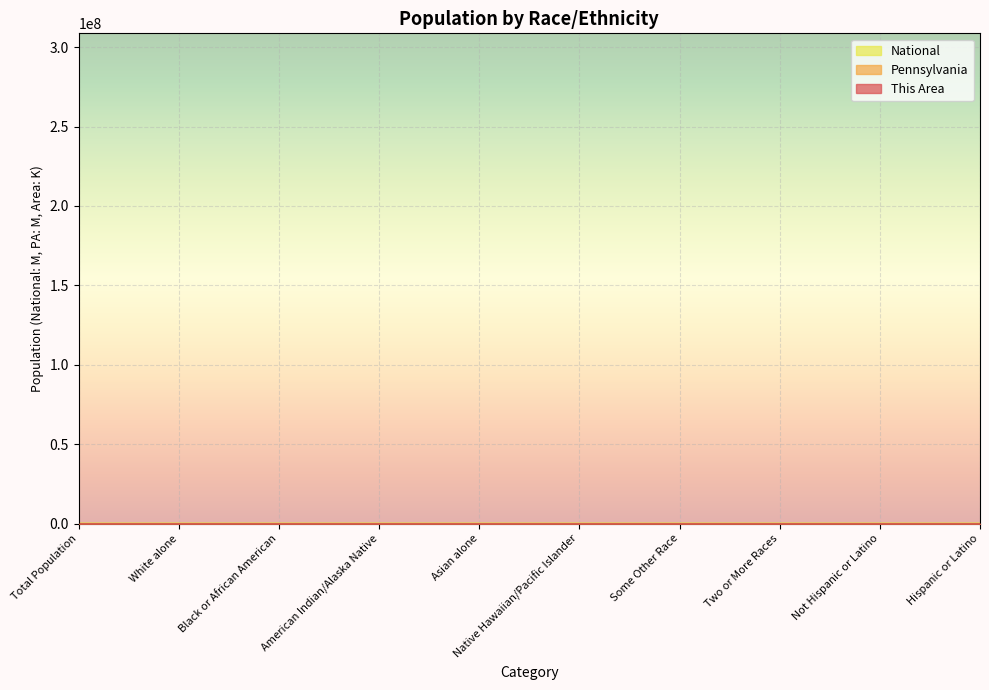

At which label does National reach its peak?

Total Population